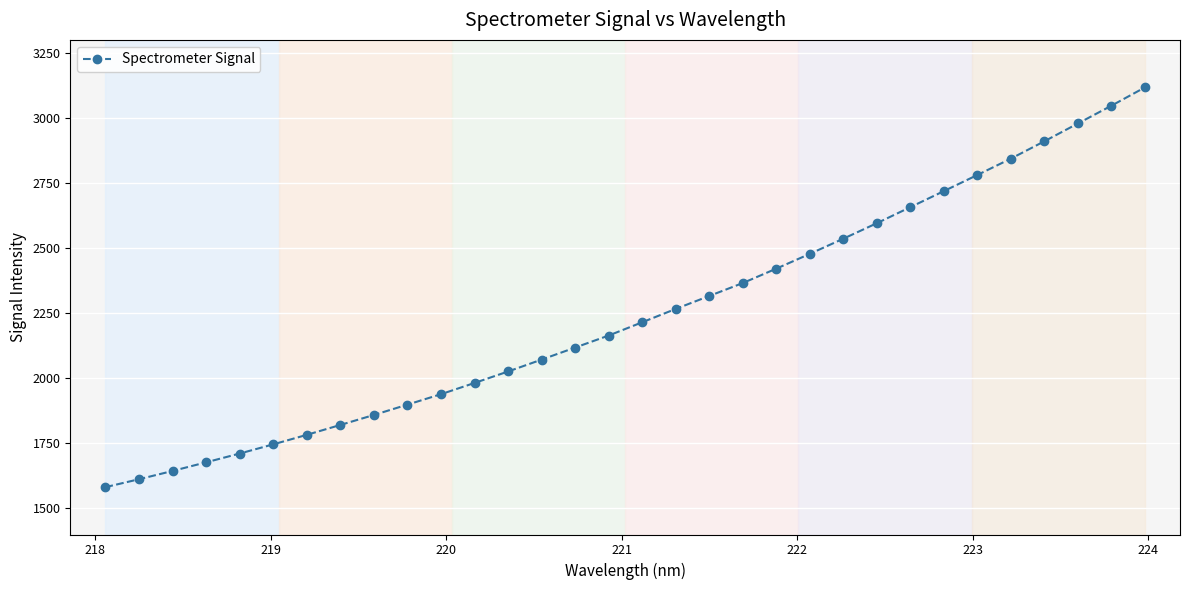

What is the minimum value shown in the chart?

1581.9